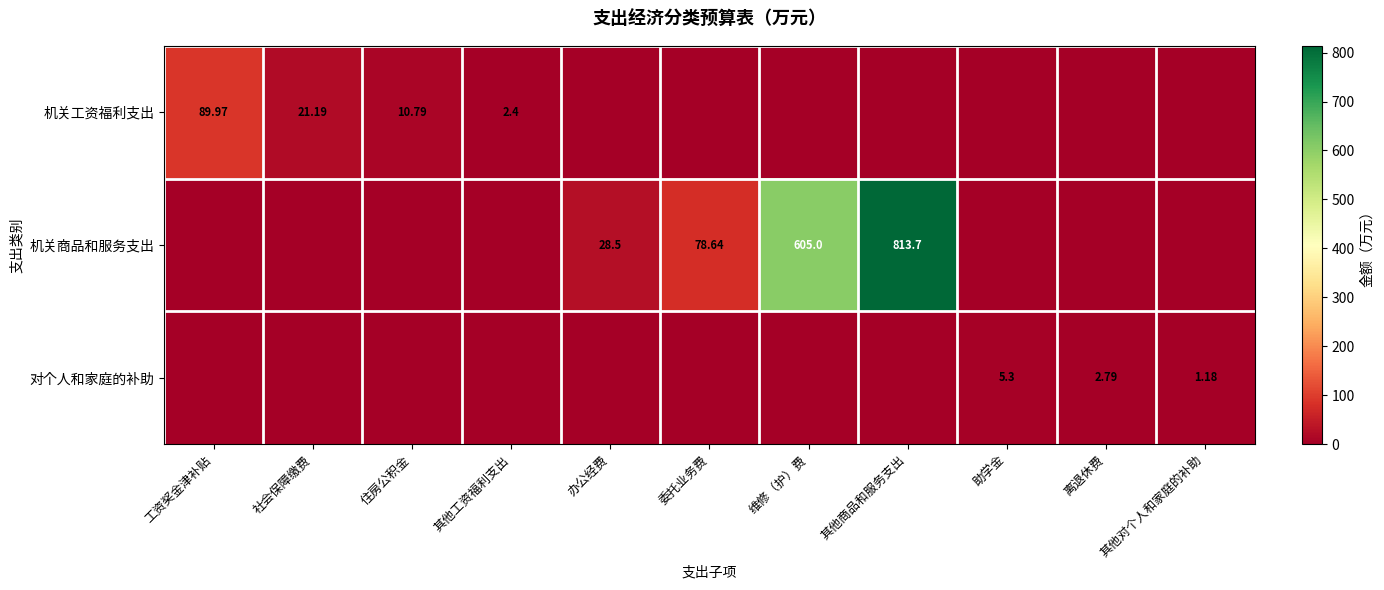

What is the total value across all series at 委托业务费?

78.6